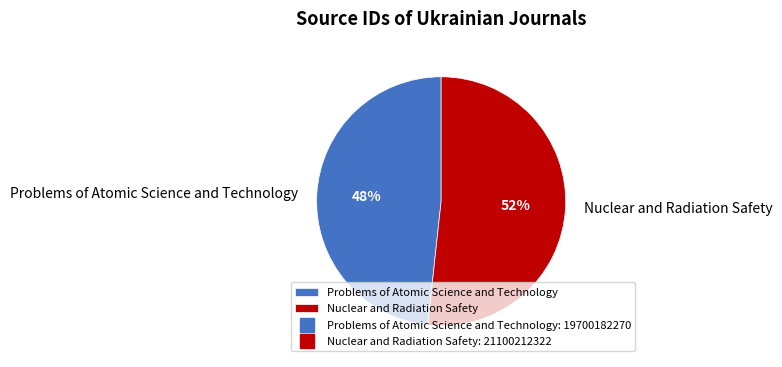

What is the largest slice in the pie chart?

Nuclear and Radiation Safety